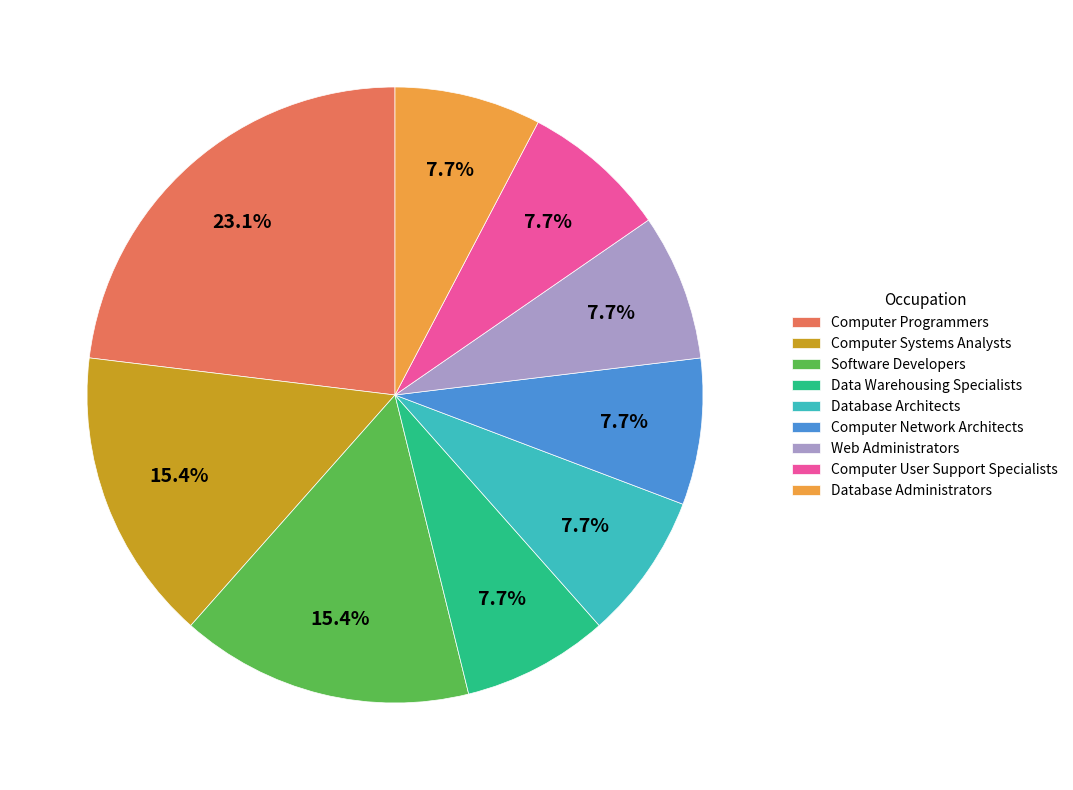

Which category has the biggest portion of the pie?

Computer Programmers